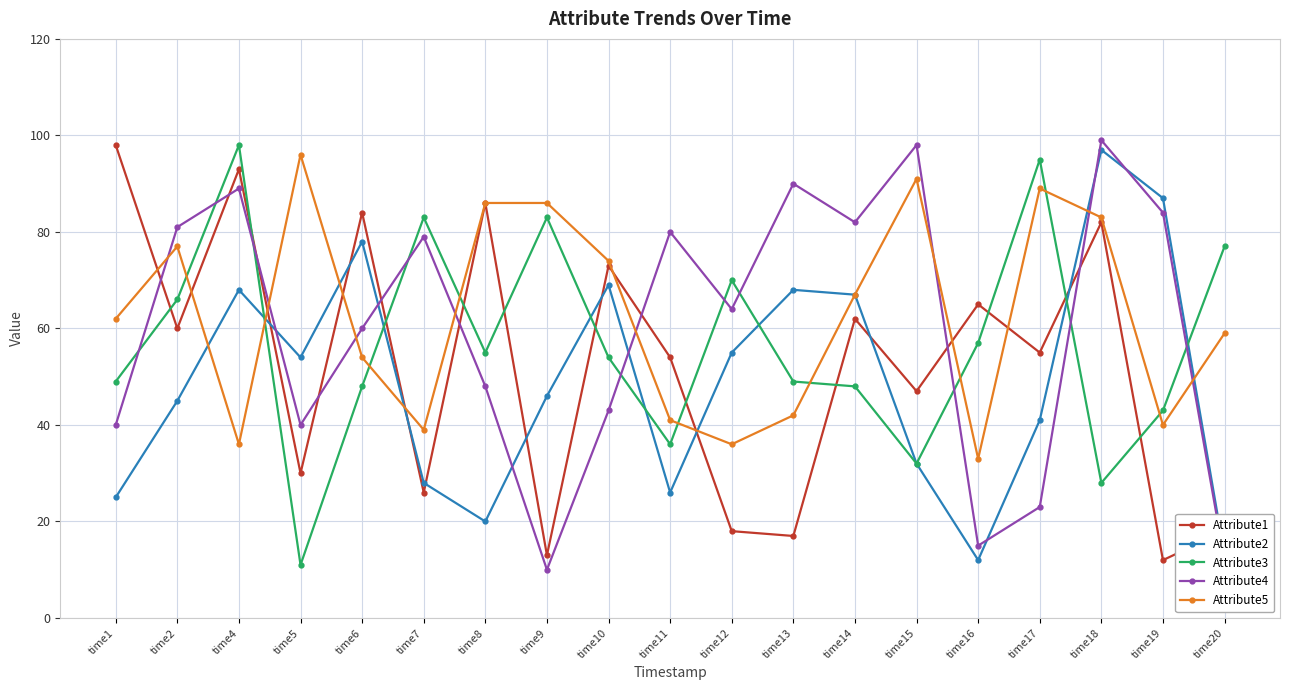

How many interior local valleys does the Attribute1 series have?

8